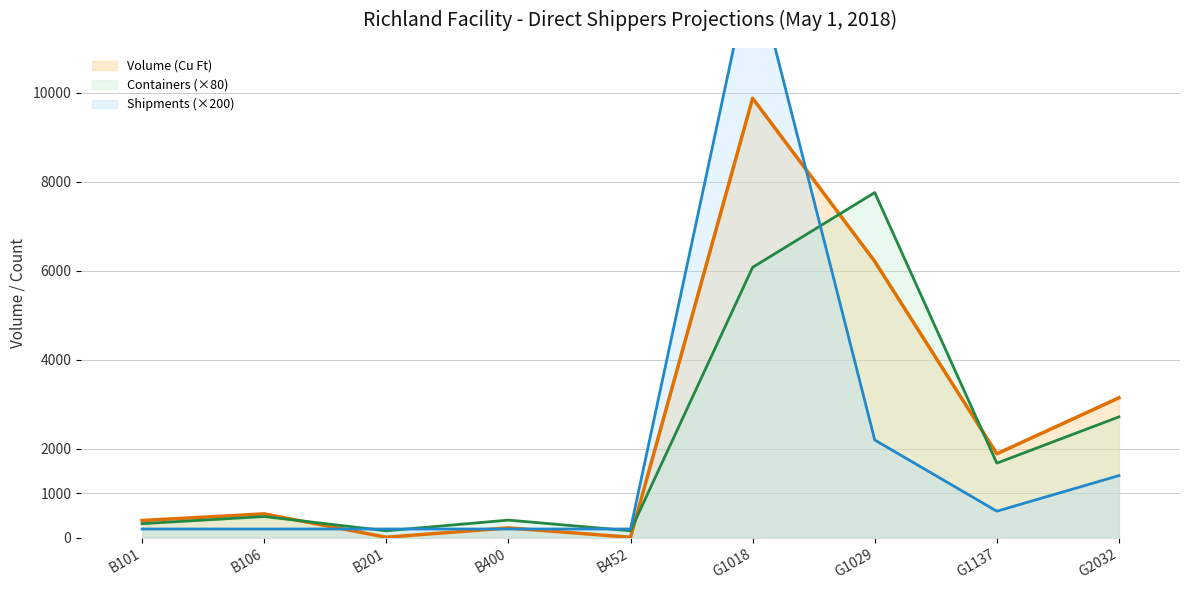

Rank the series by their maximum value, from lowest to highest.

Containers (×80) line, Volume (Cu Ft) line, Shipments (×200) line